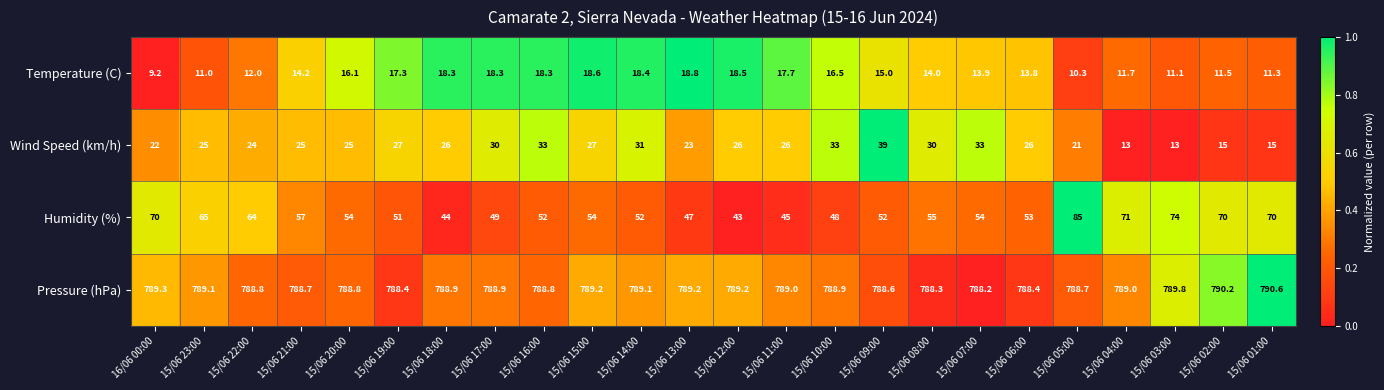

Which category has the highest value across all series?

15/06 01:00